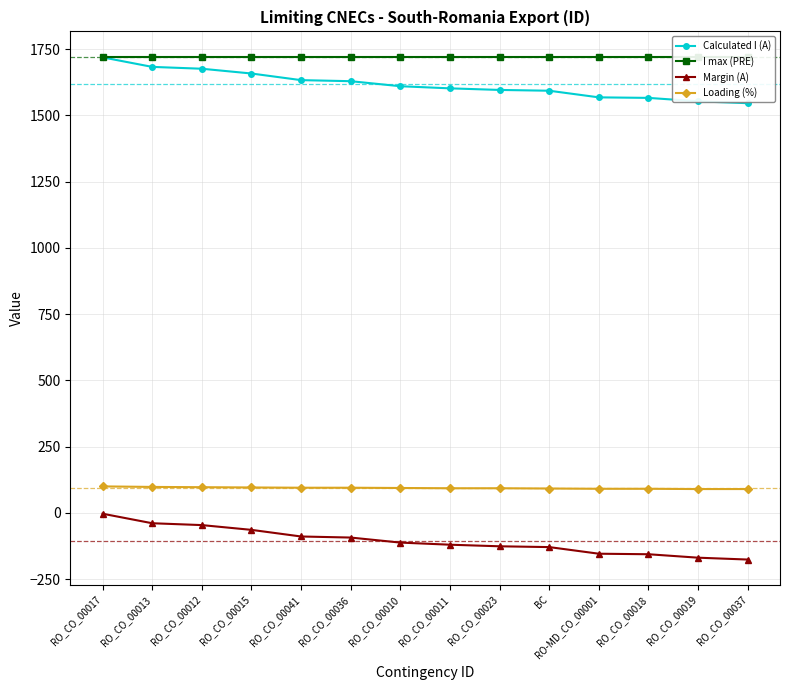

Which series has the widest spread of values?

Calculated I (A)